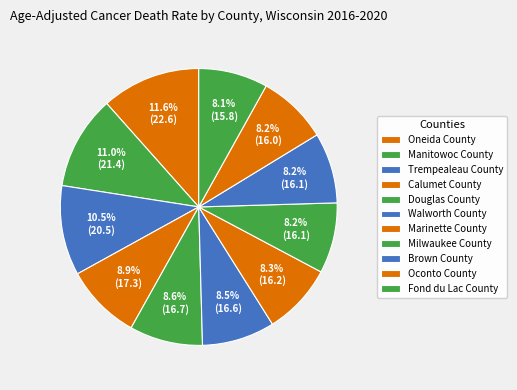

To the nearest percent, what is the average slice percentage?

9%